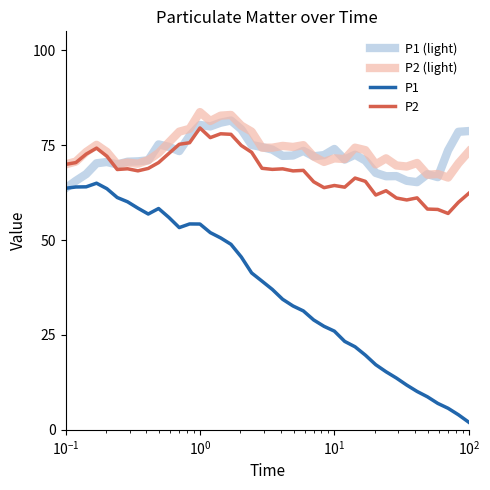

Which series has the widest spread of values?

P1